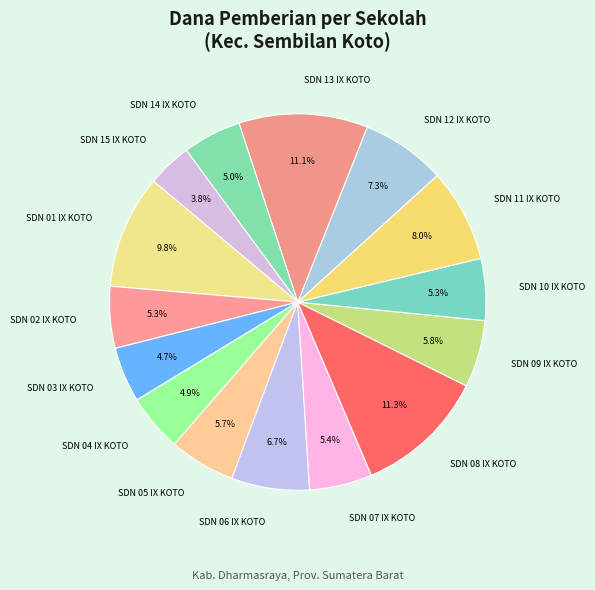

To the nearest percent, what is the difference between the largest and smallest slice percentages?

7%